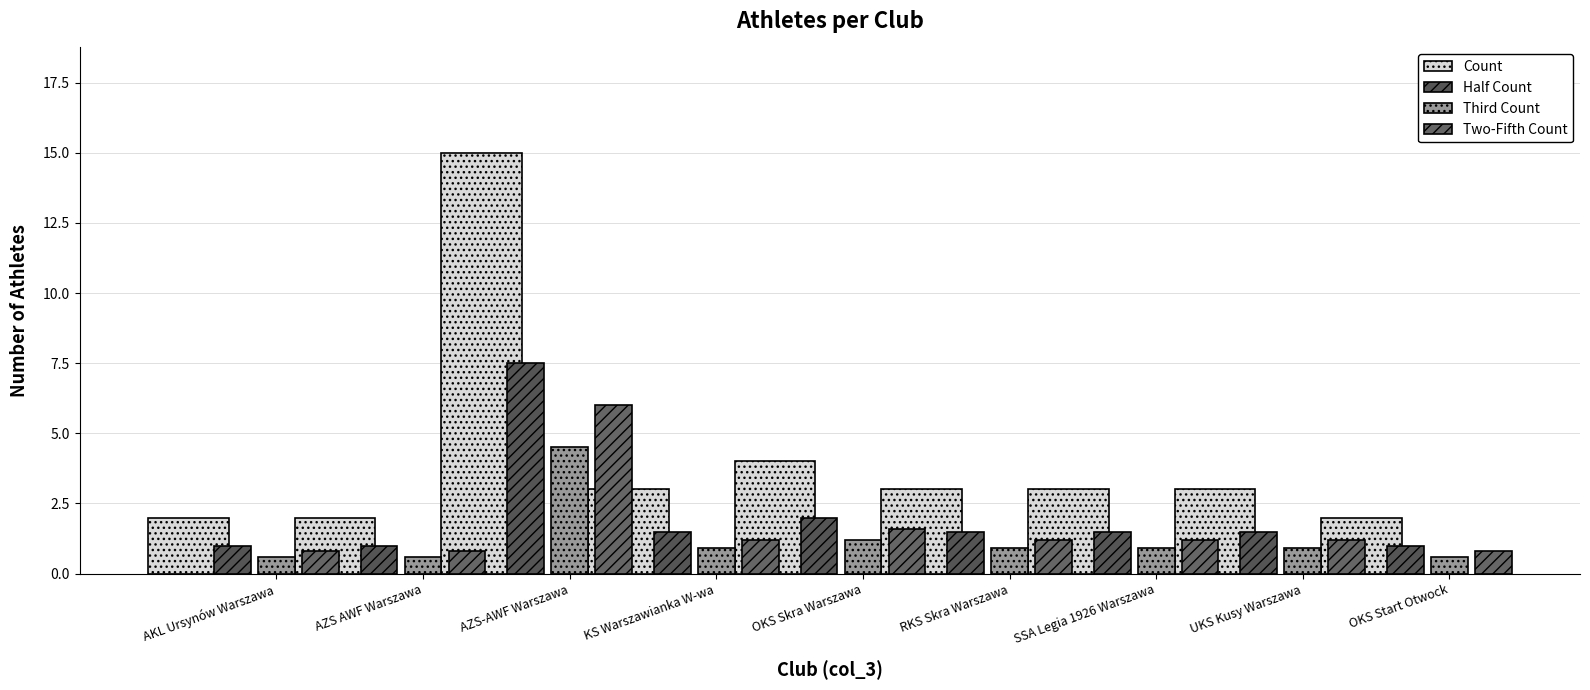

List the labels in order of Two-Fifth Count value, smallest first.

AKL Ursynów Warszawa, AZS AWF Warszawa, OKS Start Otwock, KS Warszawianka W-wa, RKS Skra Warszawa, SSA Legia 1926 Warszawa, UKS Kusy Warszawa, OKS Skra Warszawa, AZS-AWF Warszawa